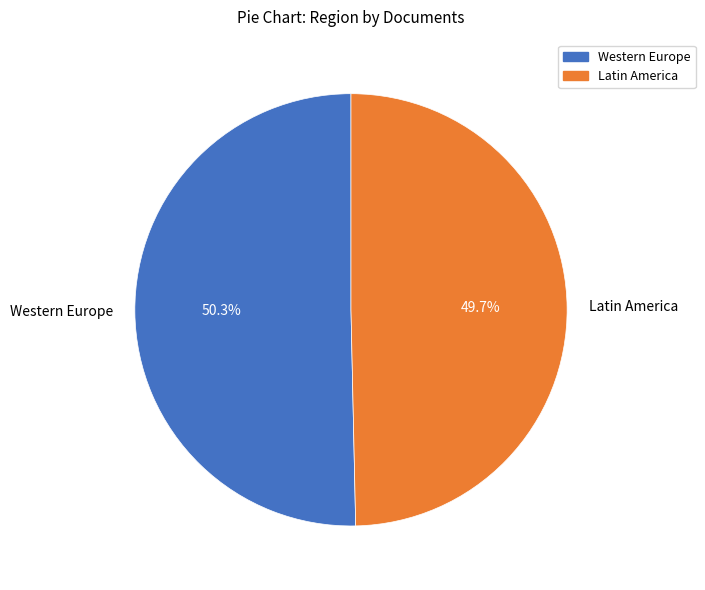

How many segments does this pie chart have?

2